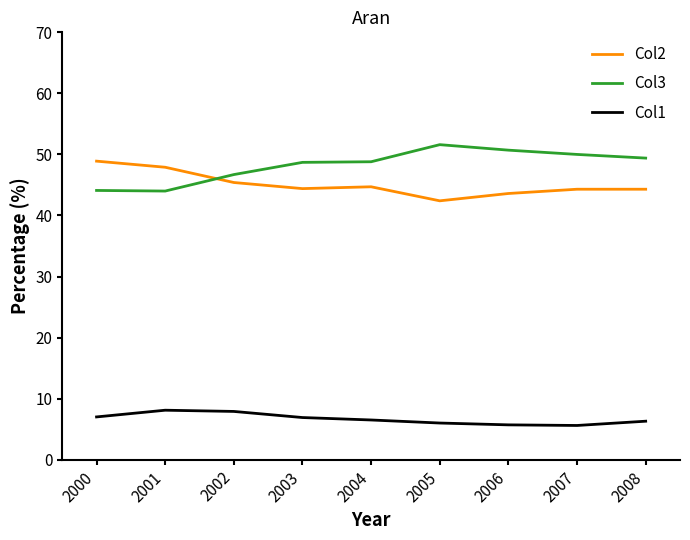

What are all the series names shown in the legend?

Col2, Col3, Col1